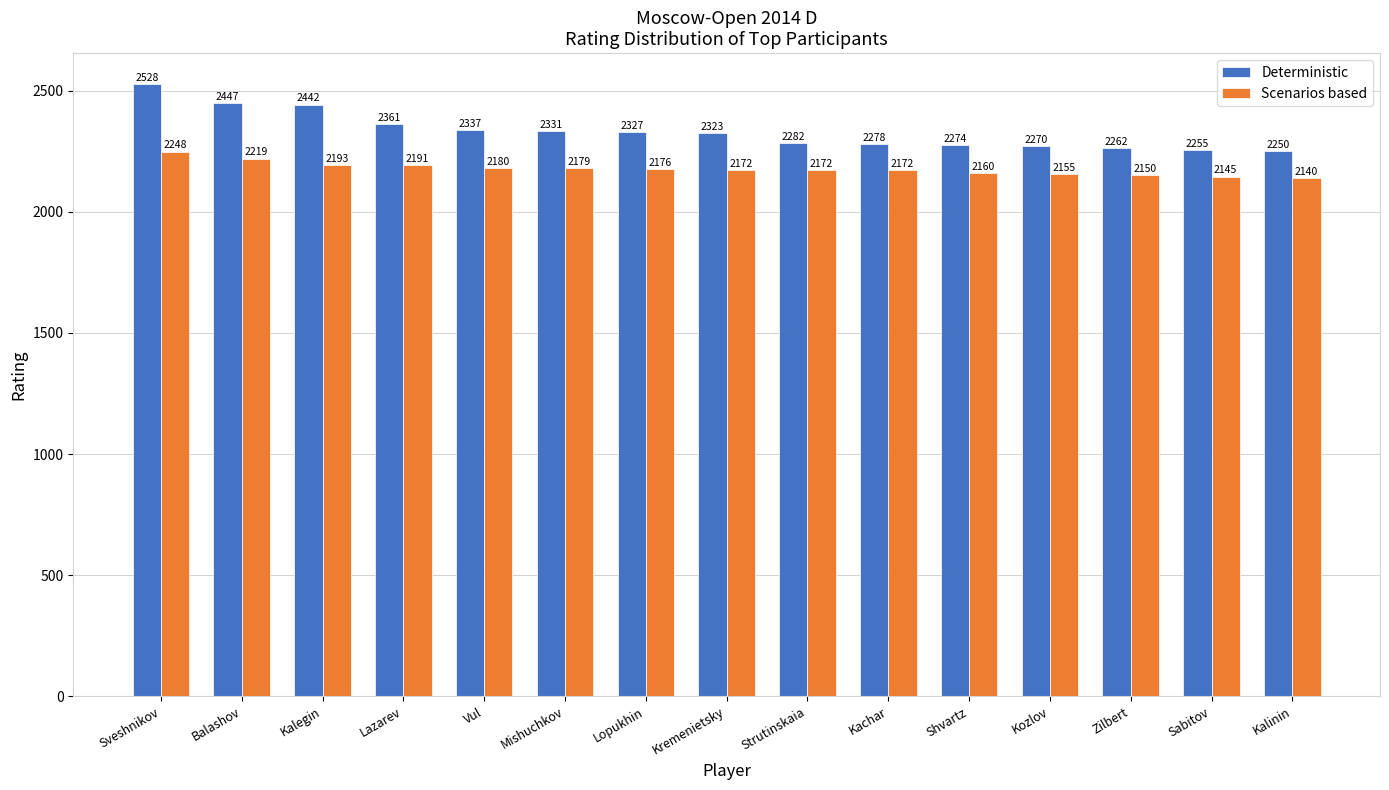

Reading right to left, list all the values displayed in this chart.

Deterministic: 2250	2255	2262	2270	2274	2278	2282	2323	2327	2331	2337	2361	2442	2447	2528
Scenarios based: 2140	2145	2150	2155	2160	2172	2172	2172	2176	2179	2180	2191	2193	2219	2248